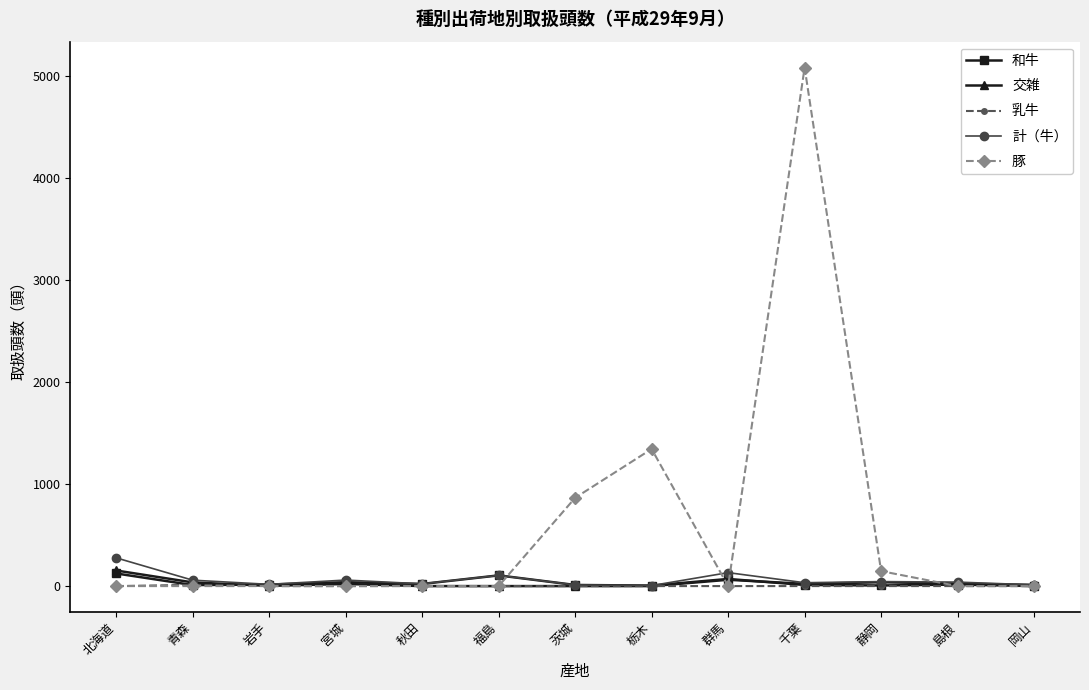

At which category is the sum across all series the highest?

千葉